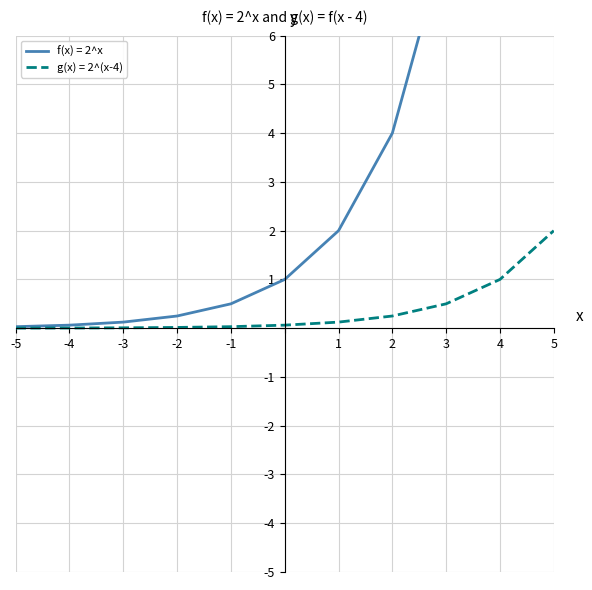

Rank the series by their average value, from highest to lowest.

f(x) = 2^x, g(x) = 2^(x-4)